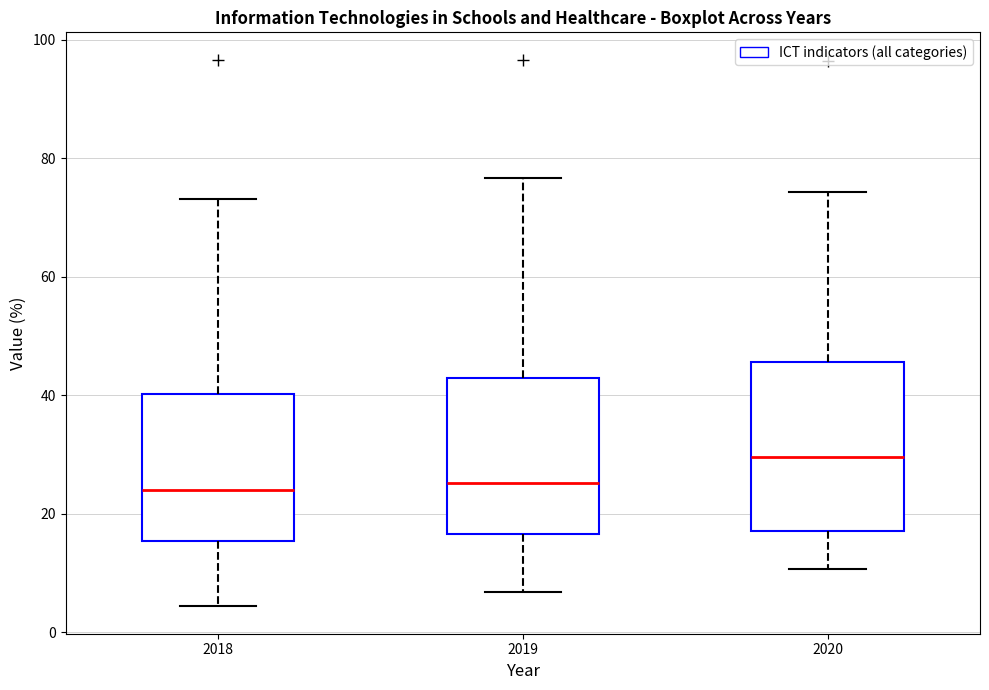

Reading left to right, transcribe this box plot: for each box, give where its median line is, the range the box spans, and where its two whiskers end, as read against the y-axis. The values are not printed on the chart, so give them approximately, as read against the axis.

2018: median 24, box 16 to 40, whiskers 4 to 74
2019: median 26, box 16 to 44, whiskers 6 to 76
2020: median 30, box 18 to 46, whiskers 10 to 74